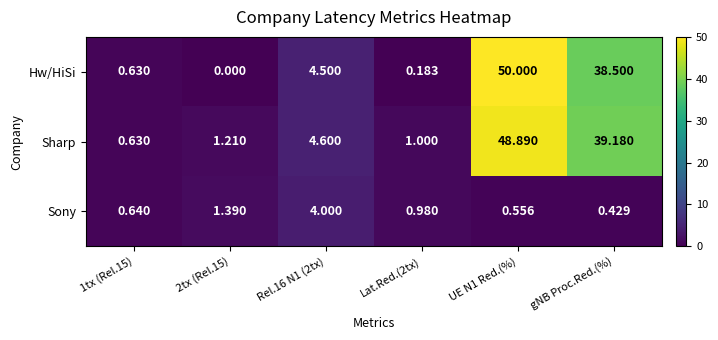

Is the value of Sharp at 1tx (Rel.15) greater than the value of Sony at 2tx (Rel.15)?

No